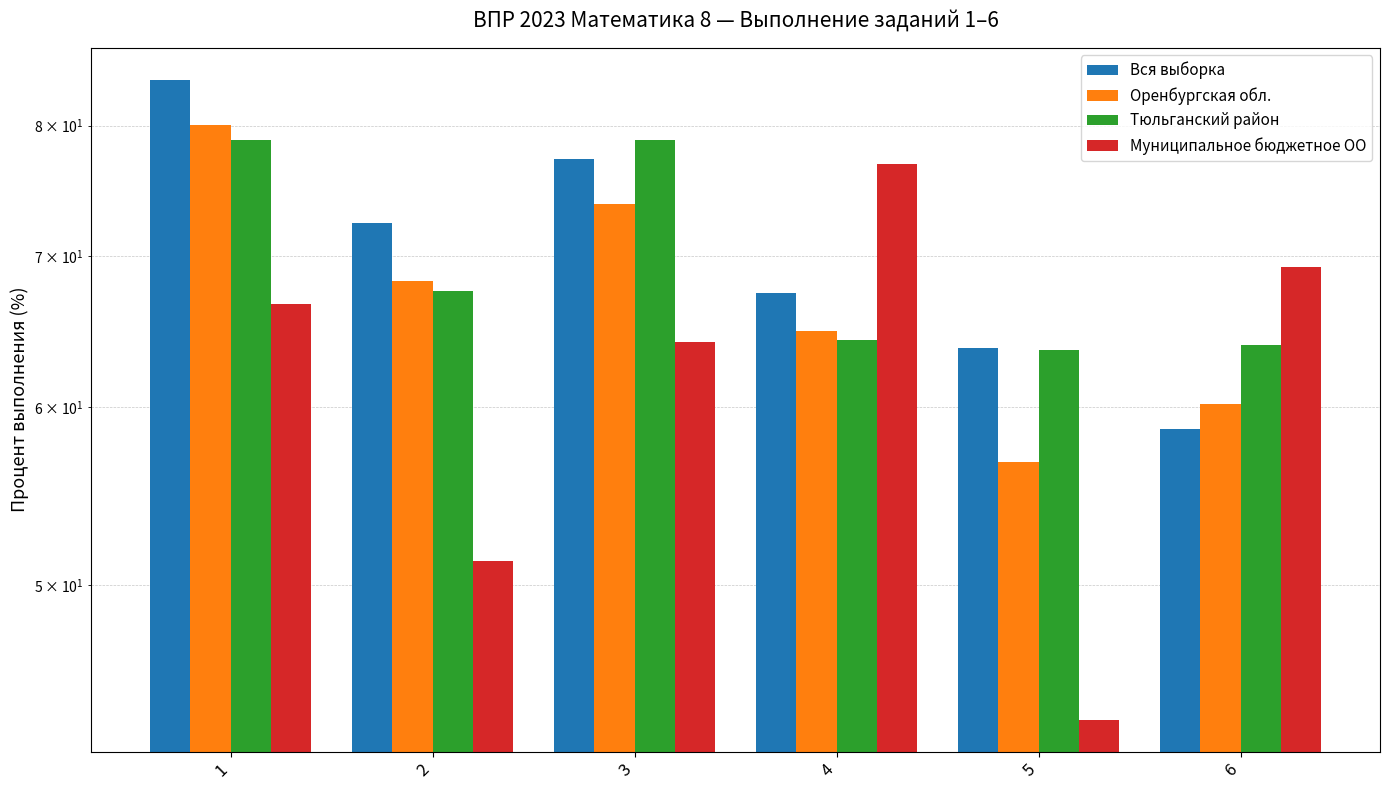

Read the Оренбургская обл. value at 5.

56.7